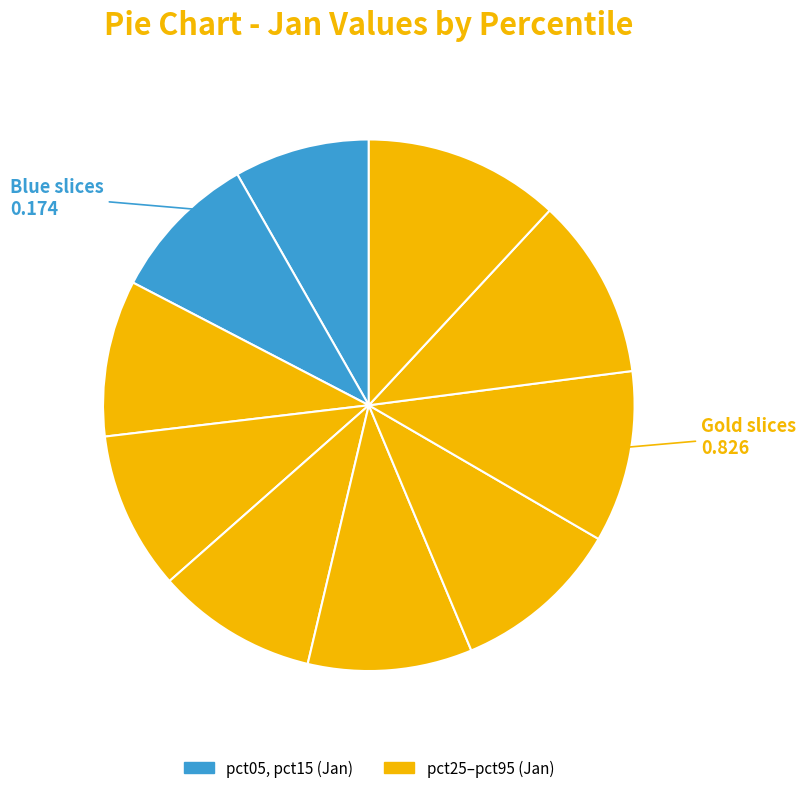

How many slices are in this pie chart?

10